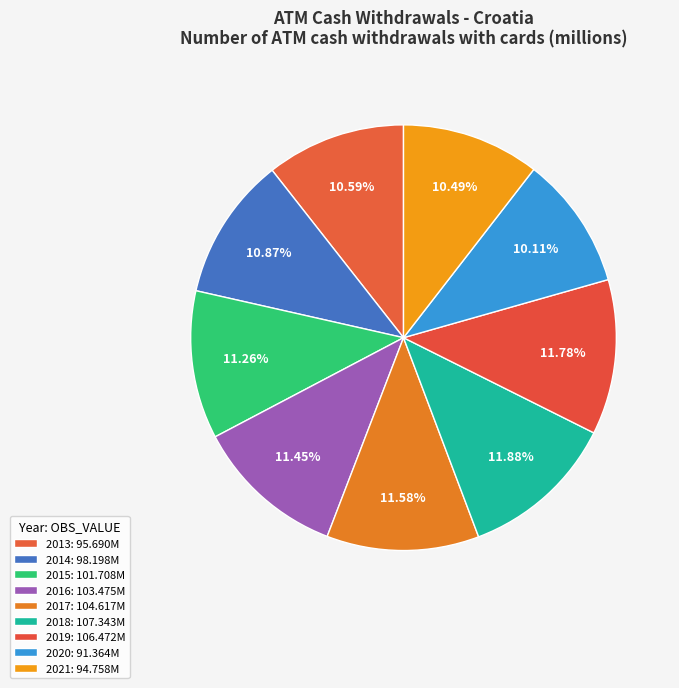

How many slices are in this pie chart?

9